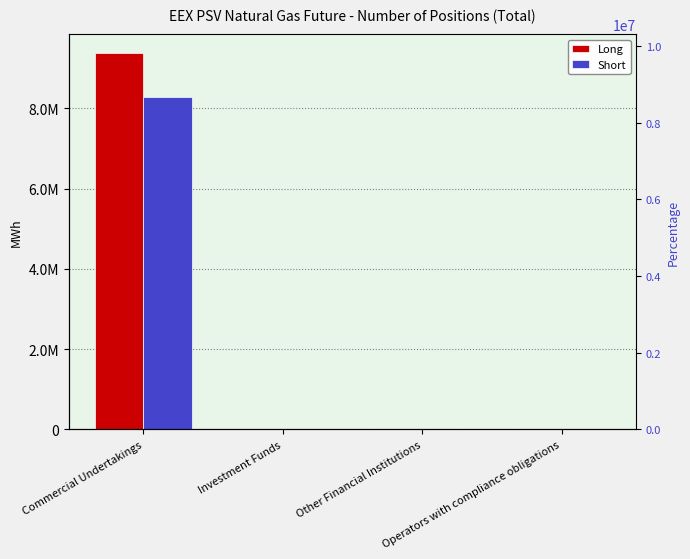

True or false: Short has a value of 8288232 at Commercial Undertakings.

True